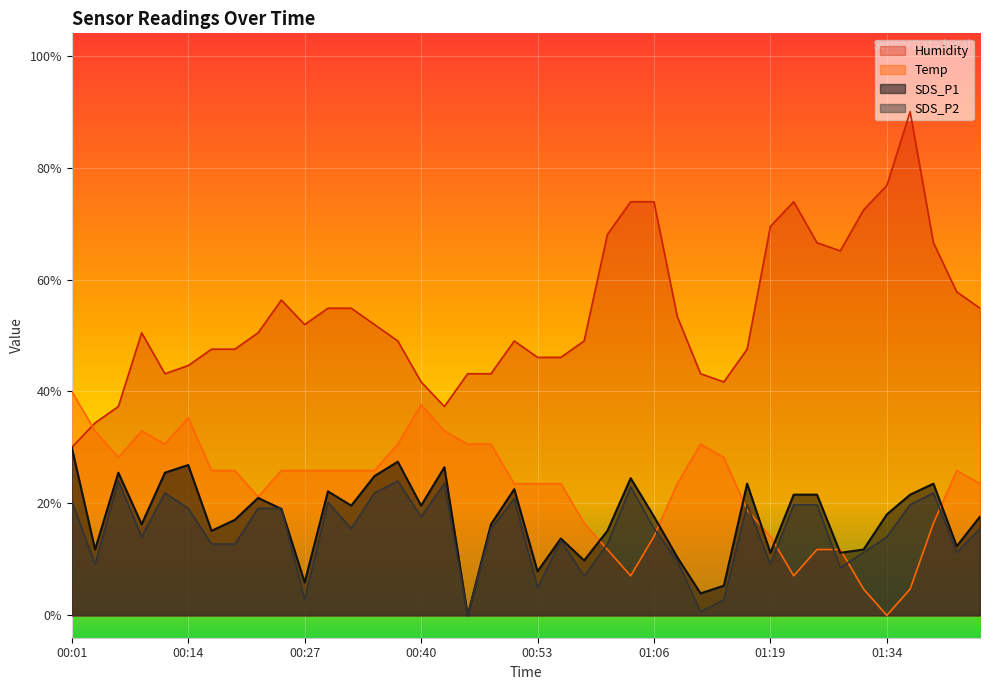

Which series has the largest total across all categories?

Humidity